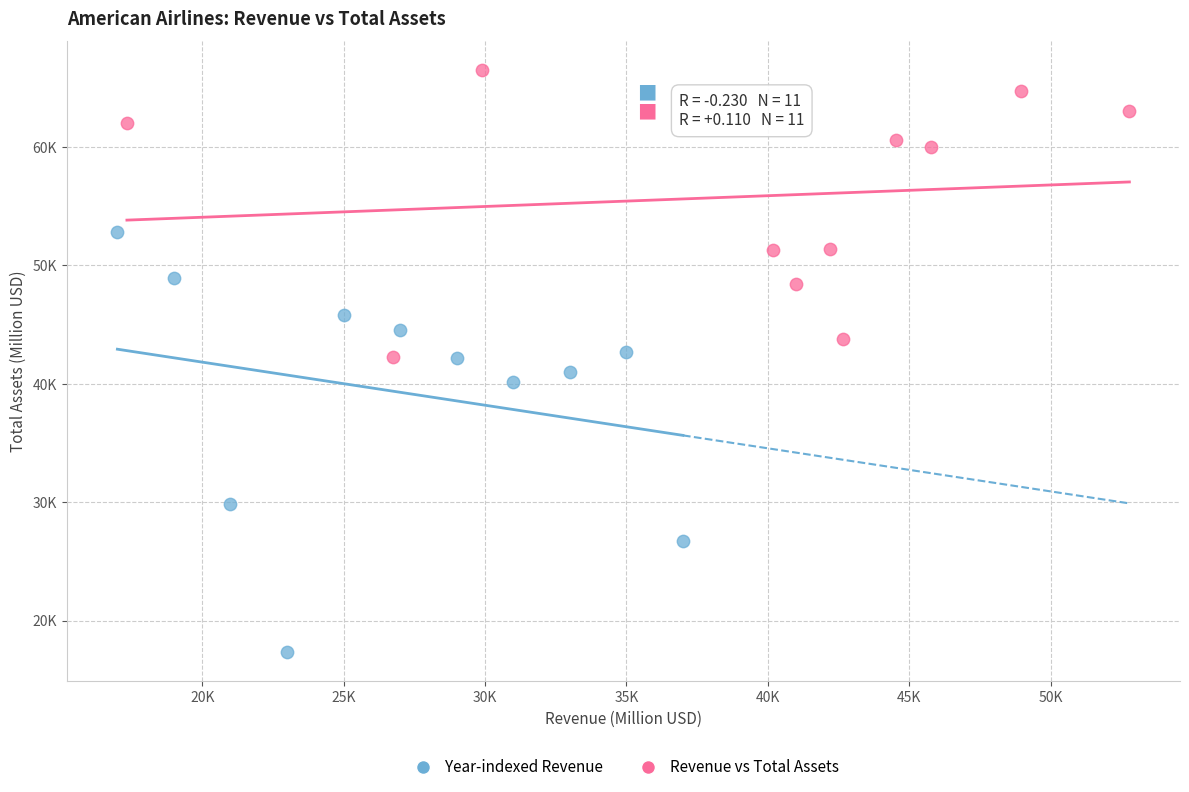

What are all the series names shown in the legend?

Year-indexed Revenue, Revenue vs Total Assets